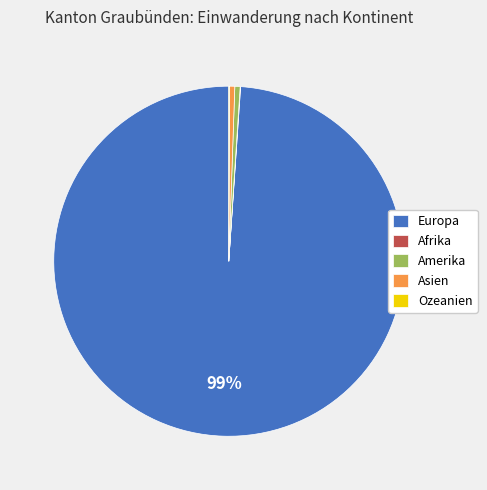

What is the largest slice in the pie chart?

Europa